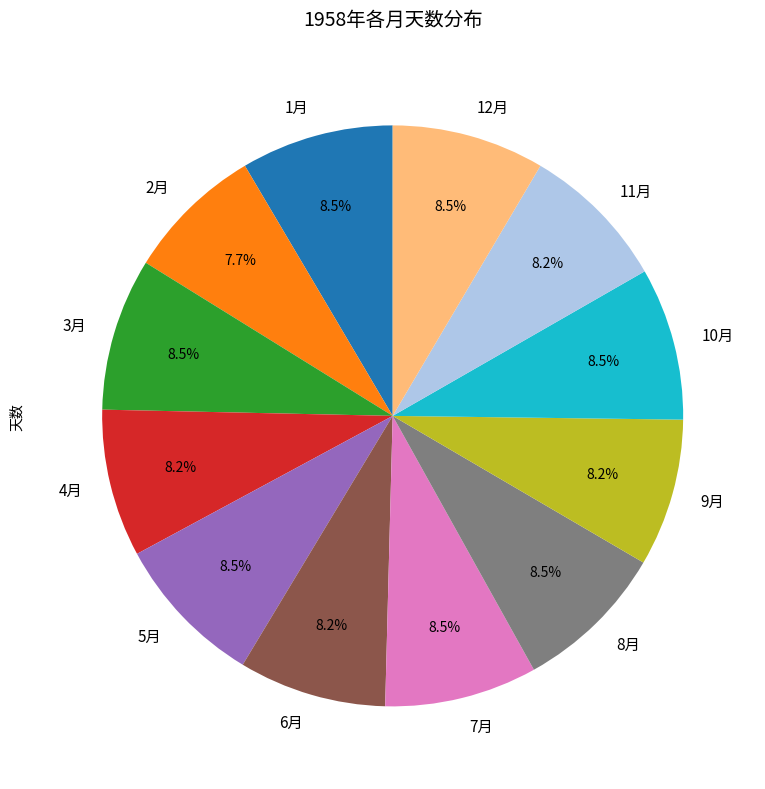

What percentage is the 11月 slice, to the nearest percent?

8%